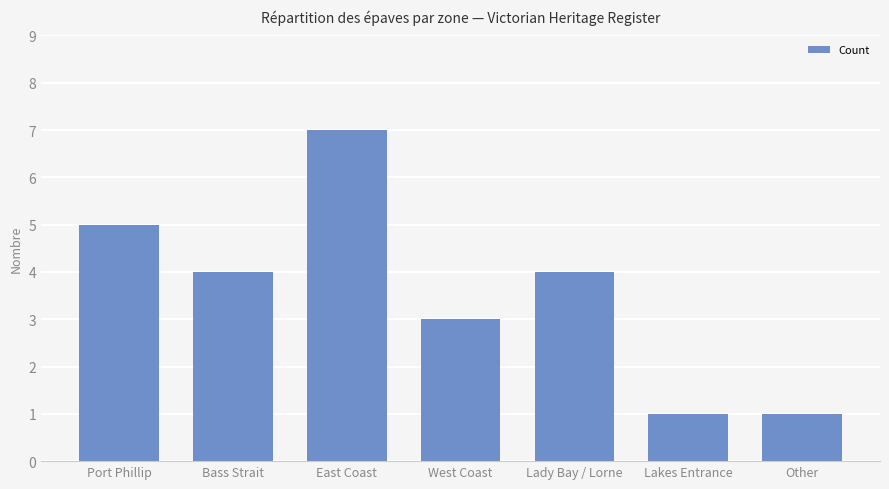

What is the sum of all values?

25